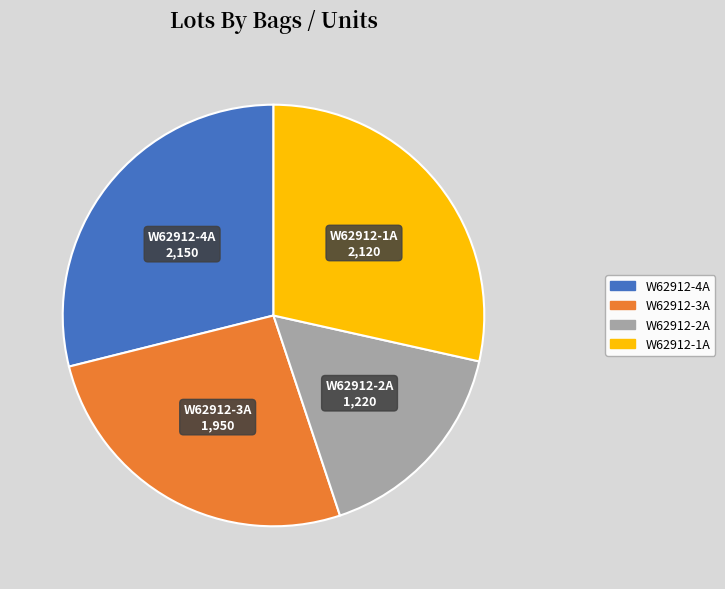

What is the smallest slice in the pie chart?

W62912-2A